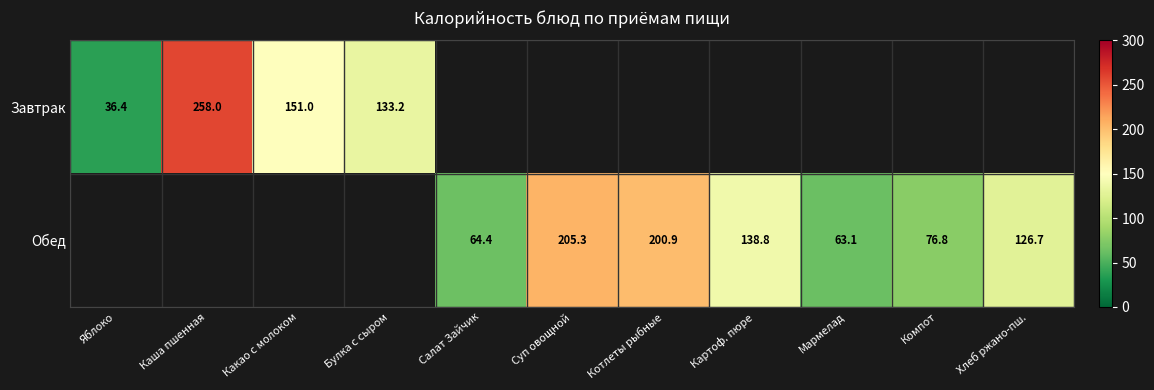

Is it true that Завтрак equals 133.2 at Булка с сыром?

True